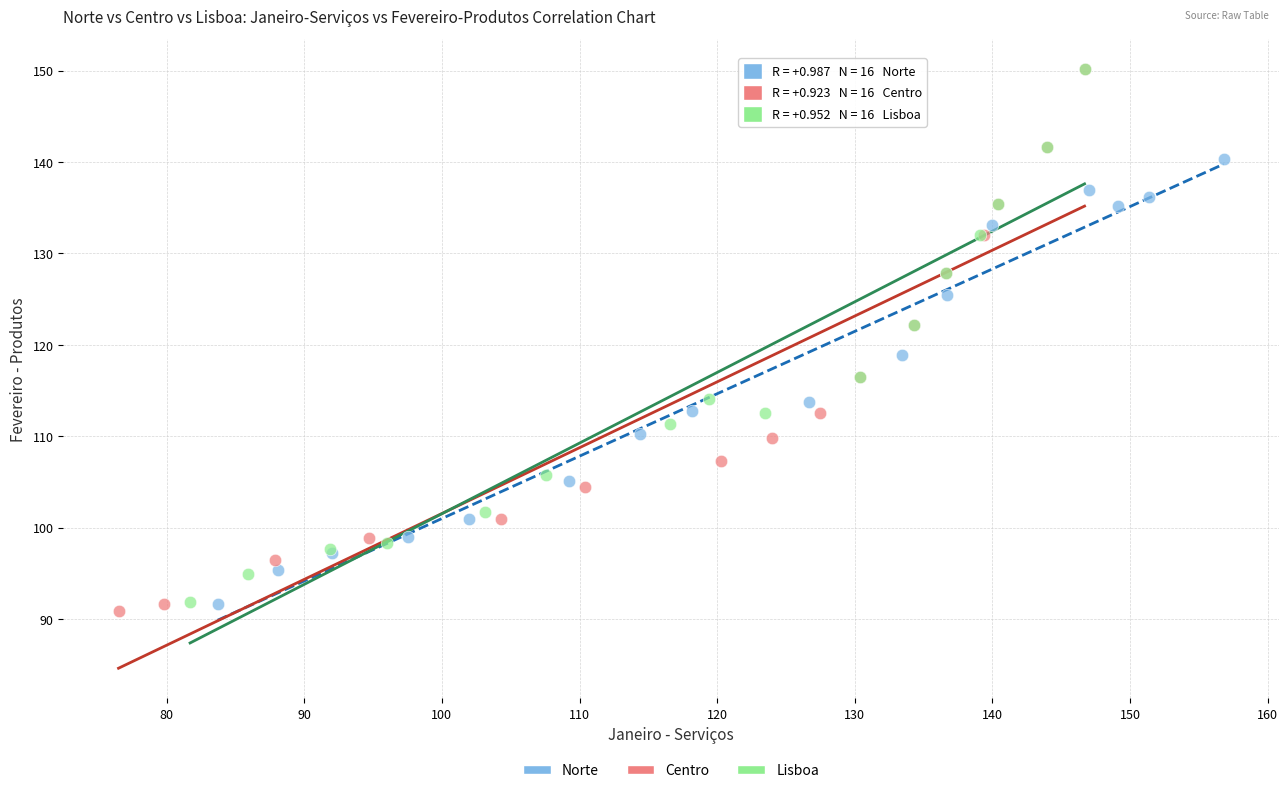

Which series has the largest Y range (max minus min)?

Centro